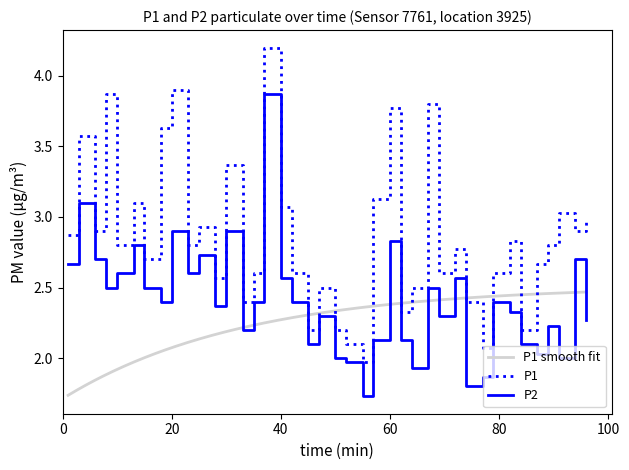

True or false: P2 and P1 intersect in this chart.

False